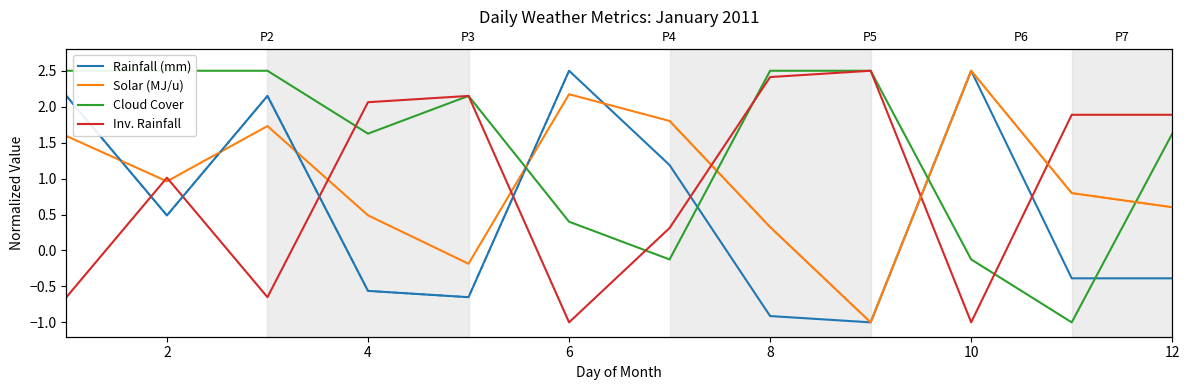

What is the average value of the Solar (MJ/u) series?

1.0